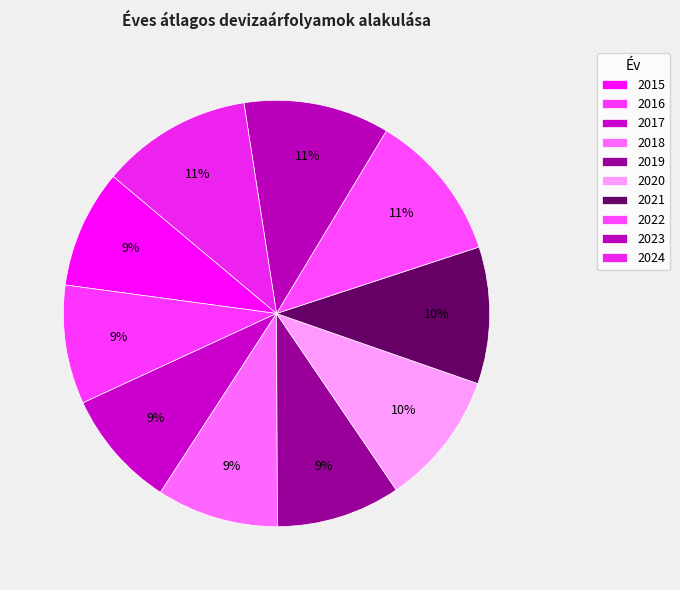

How many segments does this pie chart have?

10